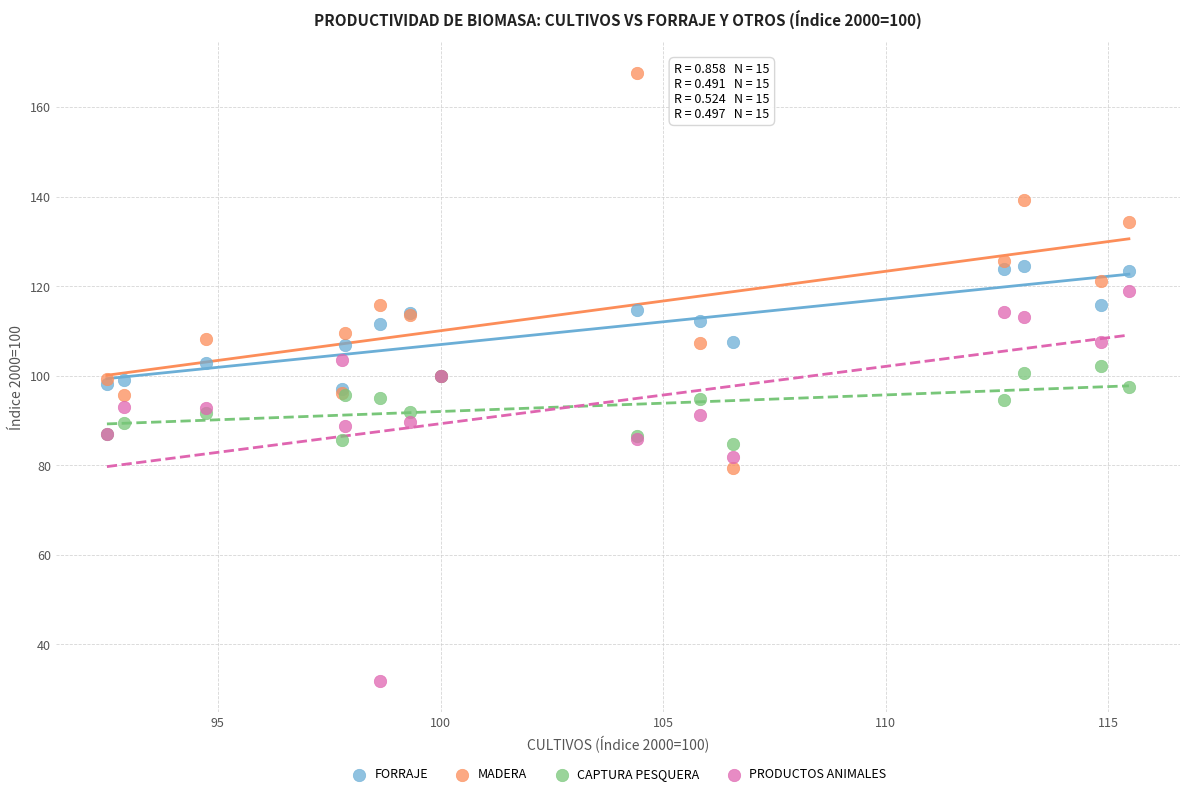

In the PRODUCTOS ANIMALES series, what Y value is closest to 75?

81.9